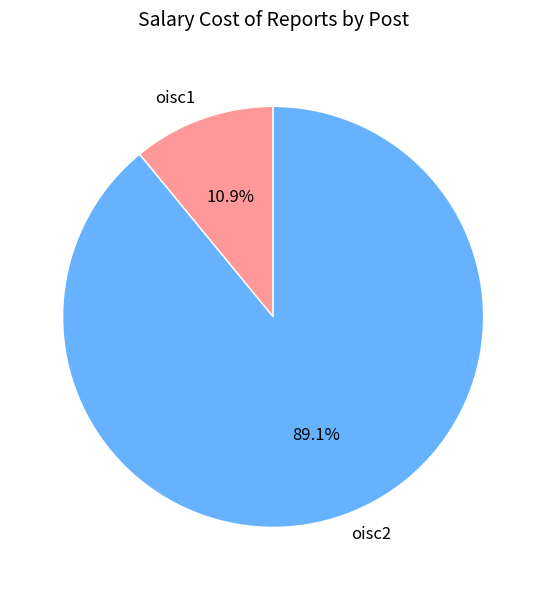

Does any single category account for the majority?

Yes